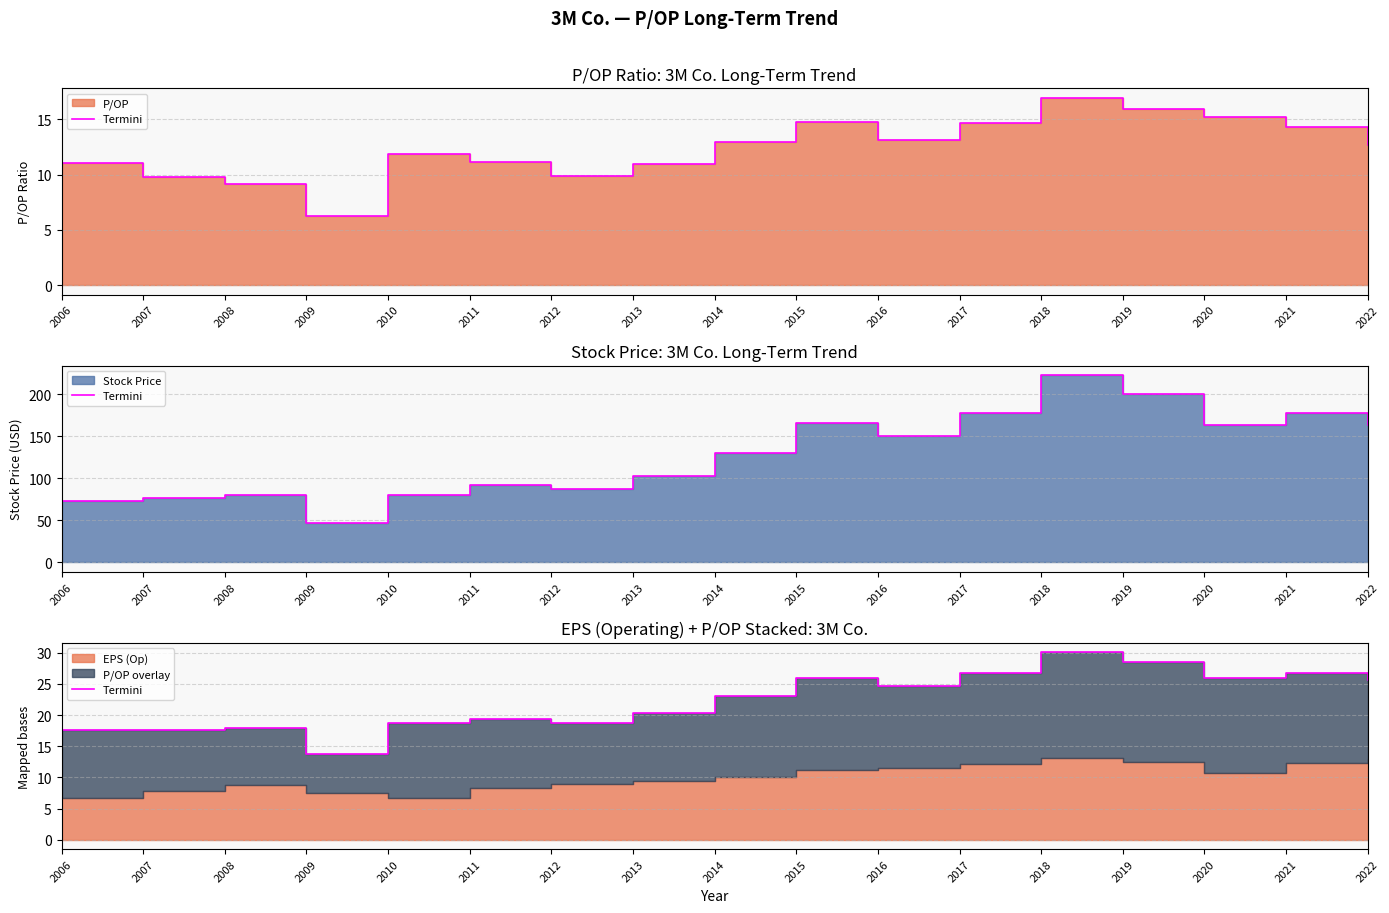

The chart shows a value of 41.6 at 2019. True or false?

False